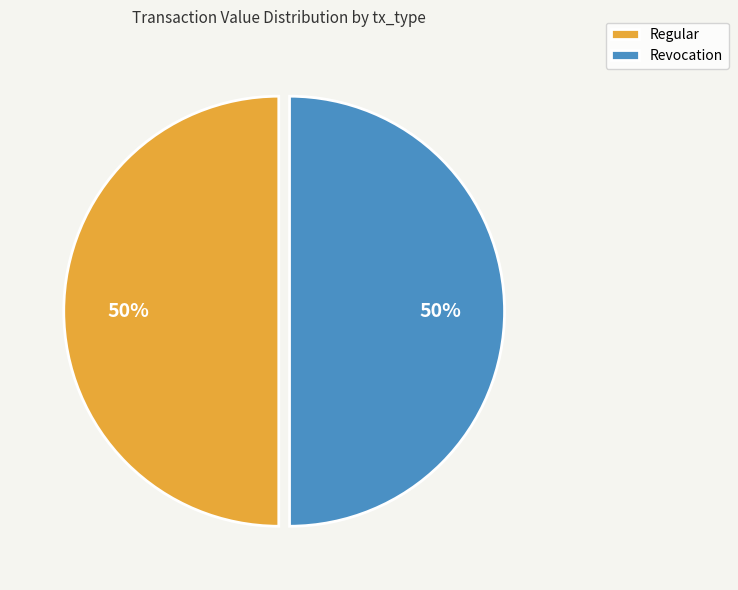

To the nearest percent, what is the difference between the largest and smallest slice percentages?

0%